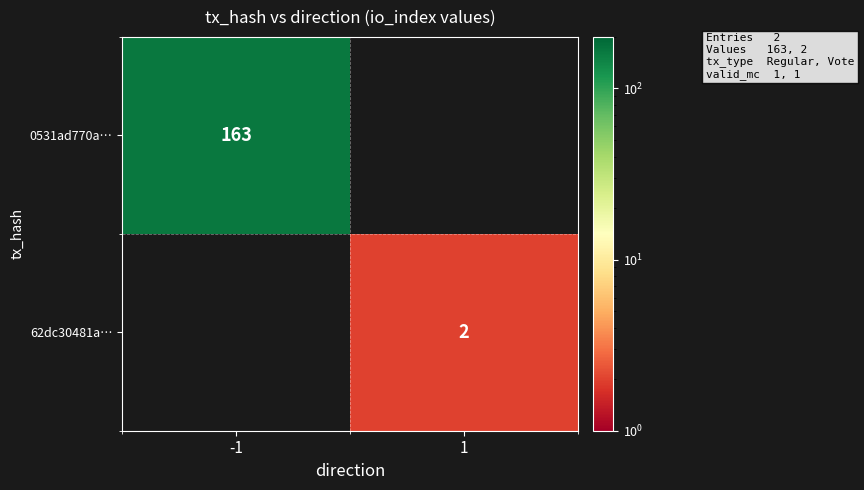

Between 1 and -1, which is larger?

-1